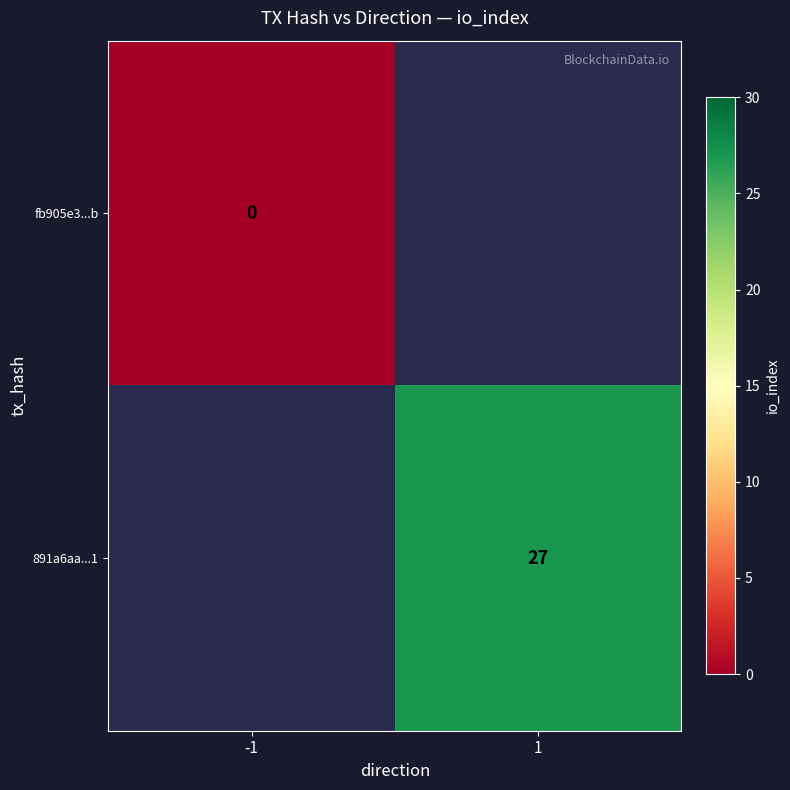

Is it true that 891a6aa...1 equals 27 at 1?

True